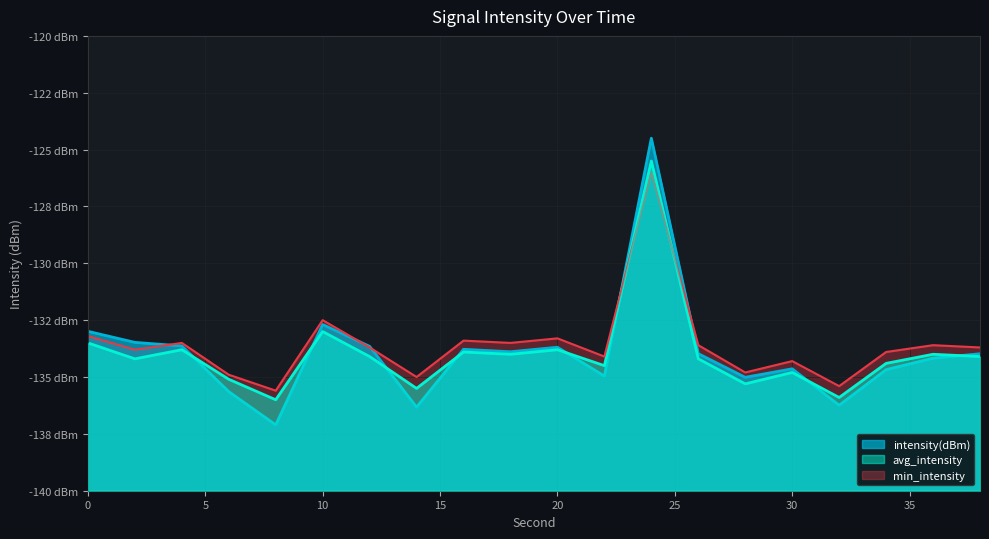

At which category does avg_intensity reach its first local valley?

2